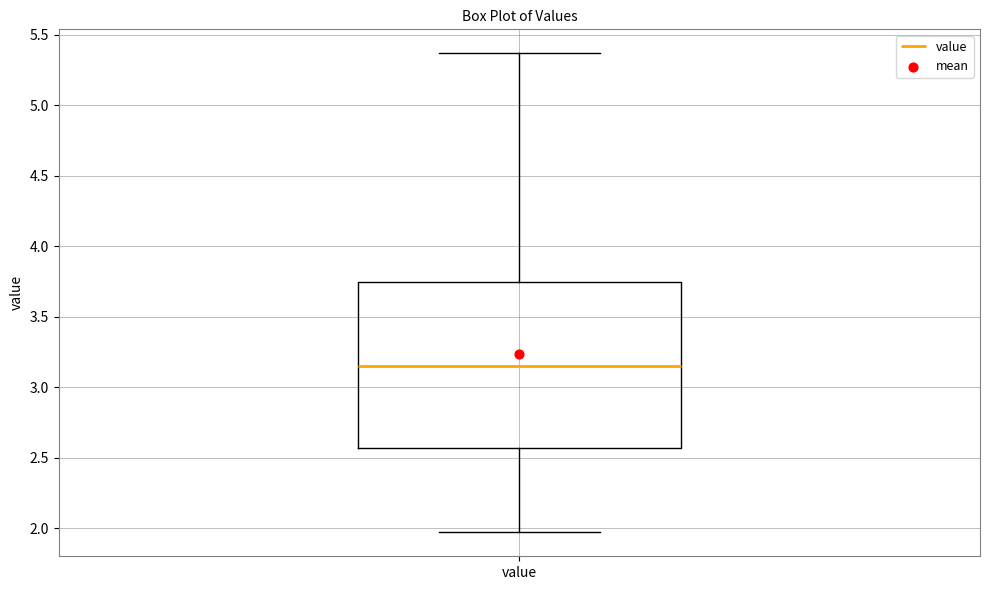

Where does the upper whisker of the box for value end on the y-axis? The values are not printed on the chart, so give them approximately, as read against the axis.

5.35